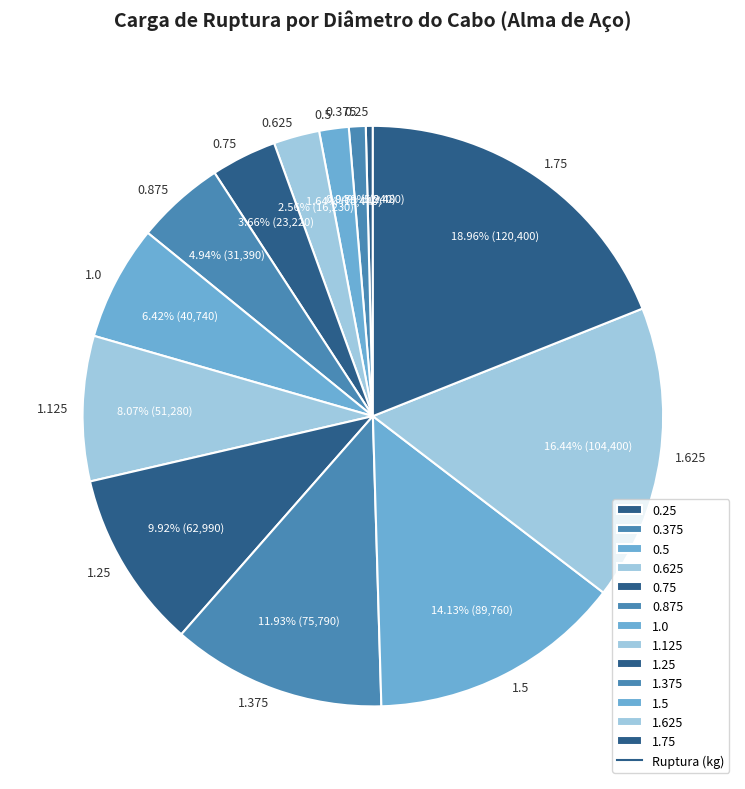

Combined, do 0.5 and 0.75 account for over 50%?

No